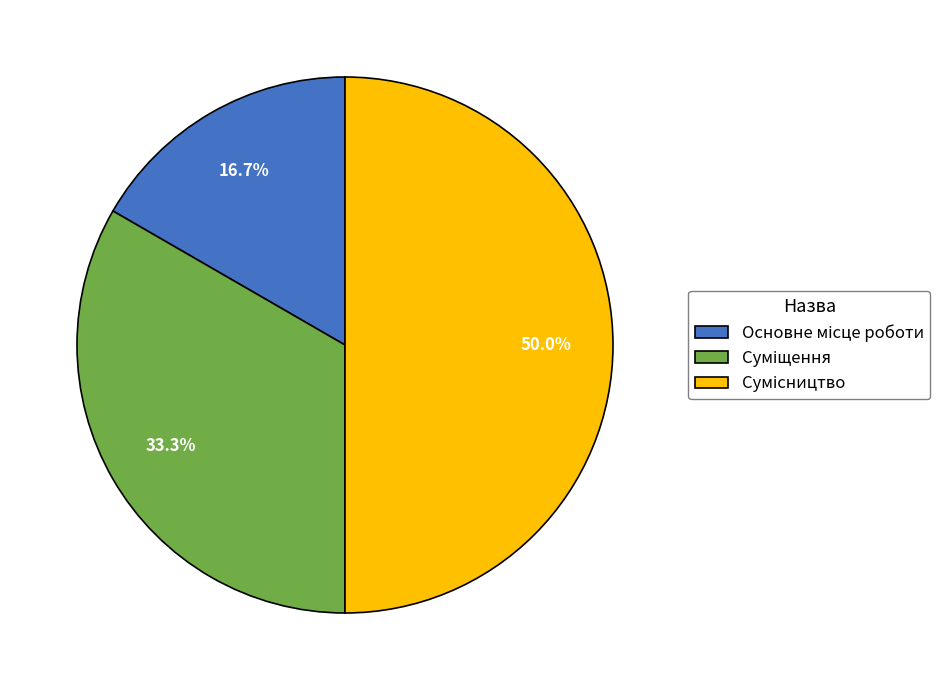

Count the number of slices in the pie.

3